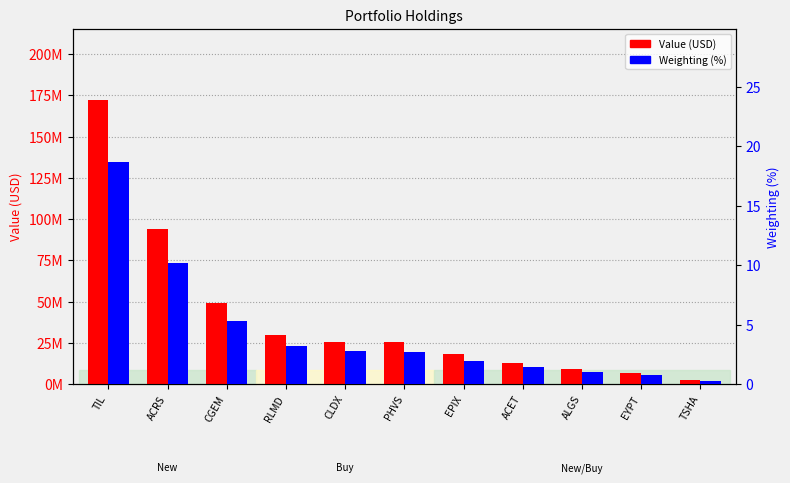

What position from the right is ACET?

4